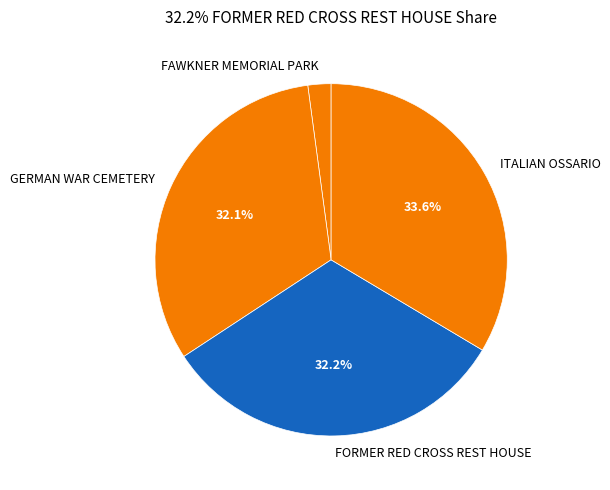

Is it true that ITALIAN OSSARIO is 34% of the pie?

True